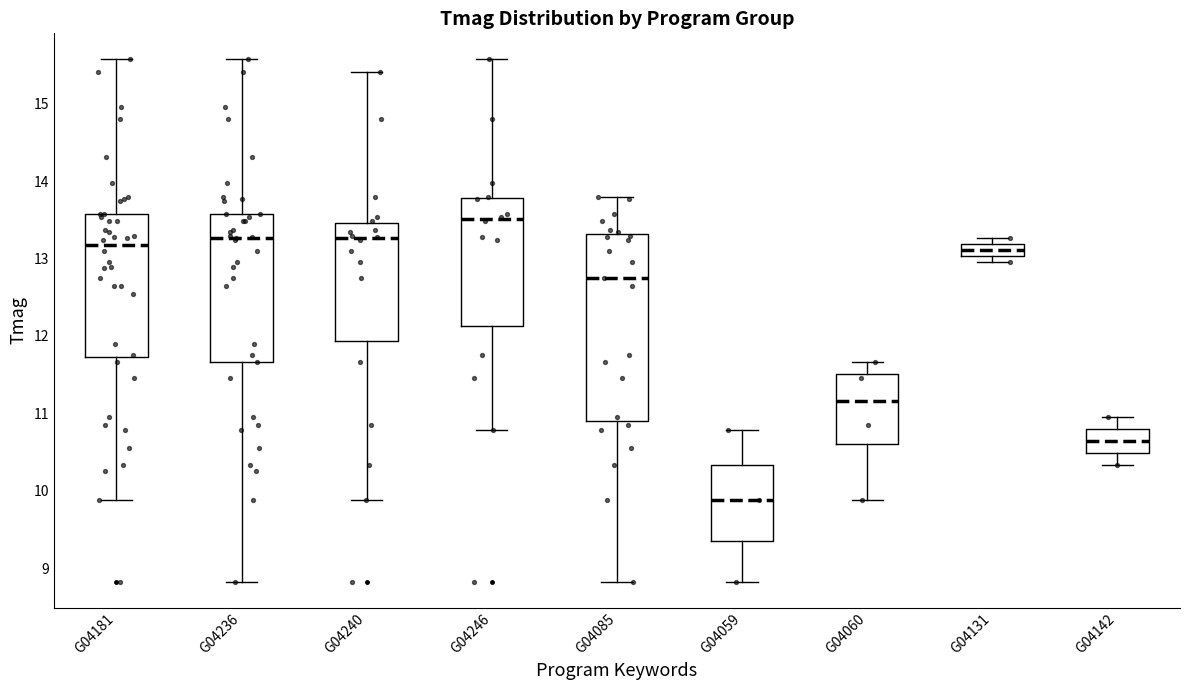

Which box's median line is the lowest?

G04059